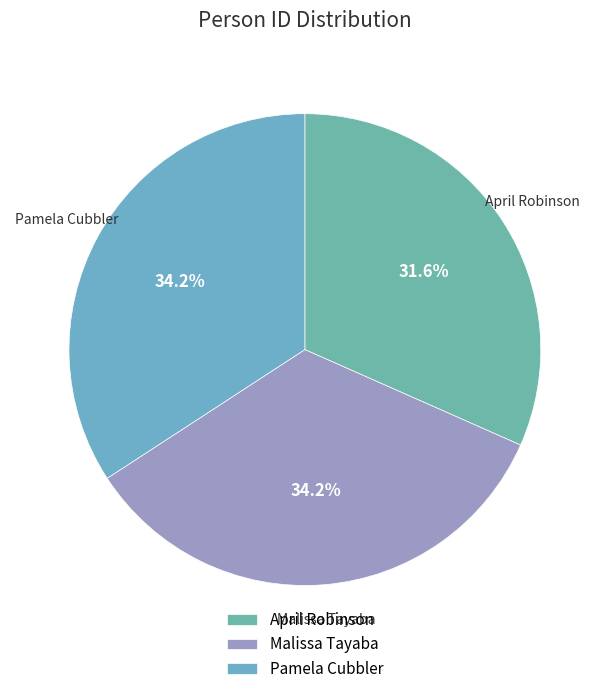

To the nearest percent, what percentage of the pie is Pamela Cubbler?

34%